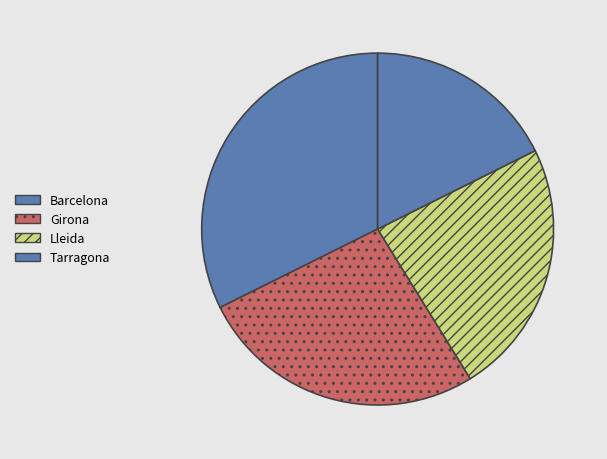

Does Girona represent more than half of the total?

No